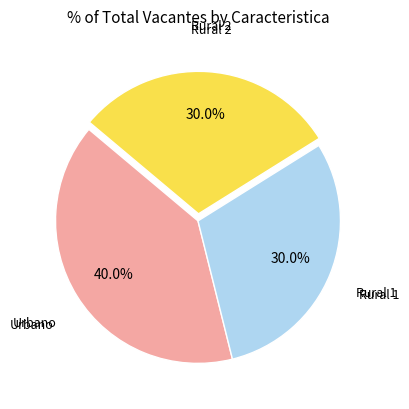

Is there a majority slice in this chart?

No